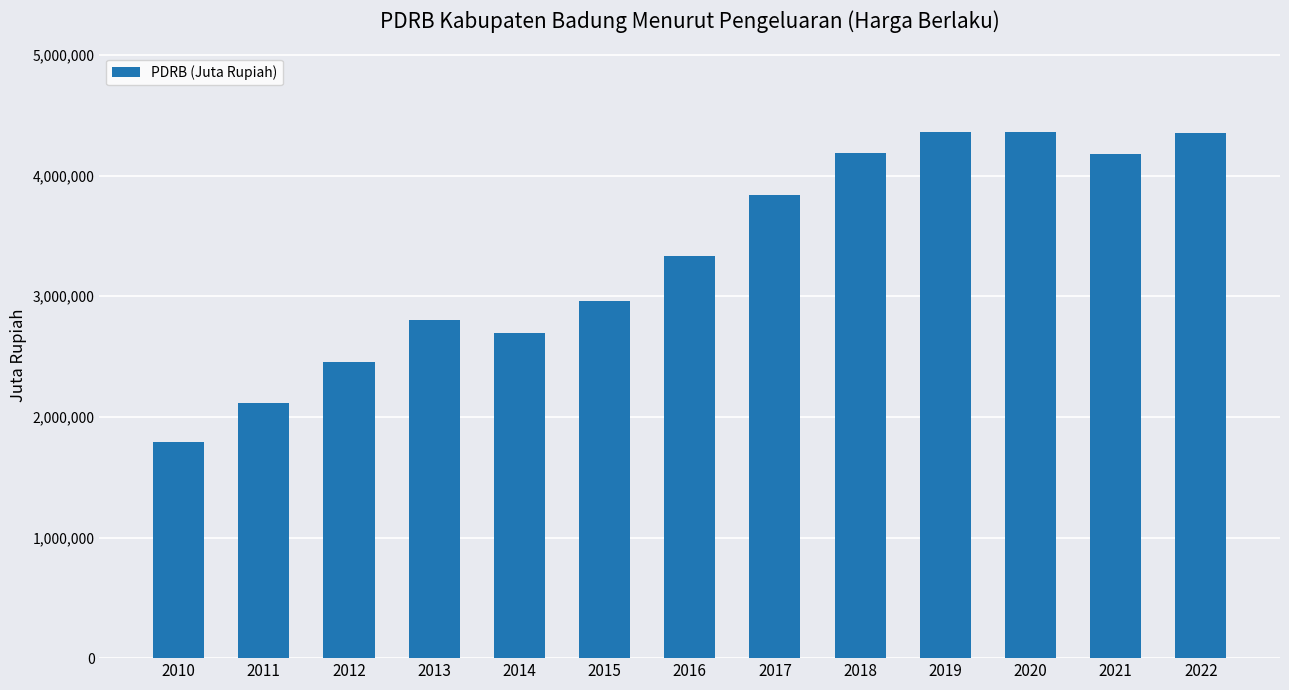

What value does the data have at 2018?

4185214.5